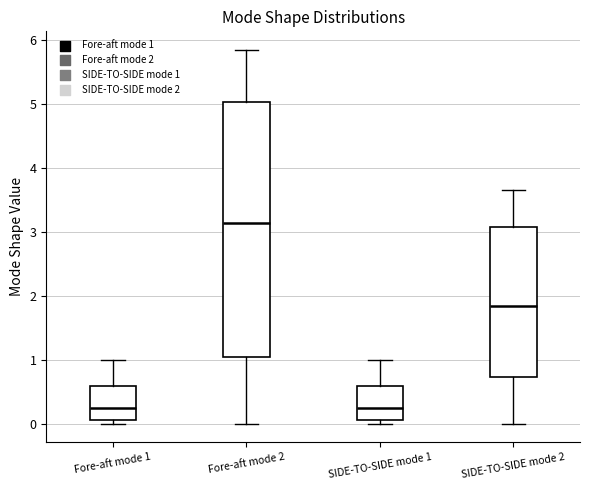

Which box is the tallest, from its lower edge to its upper edge?

Fore-aft mode 2